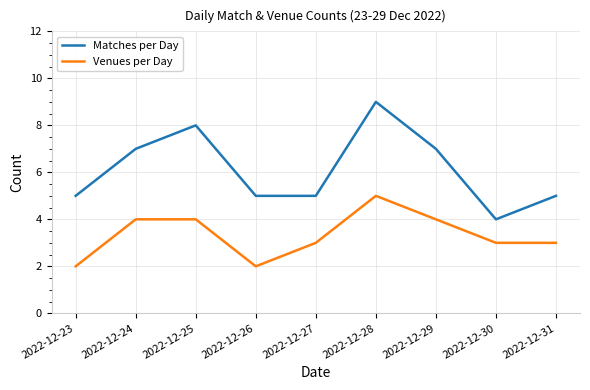

True or false: Matches per Day and Venues per Day cross at least once.

False